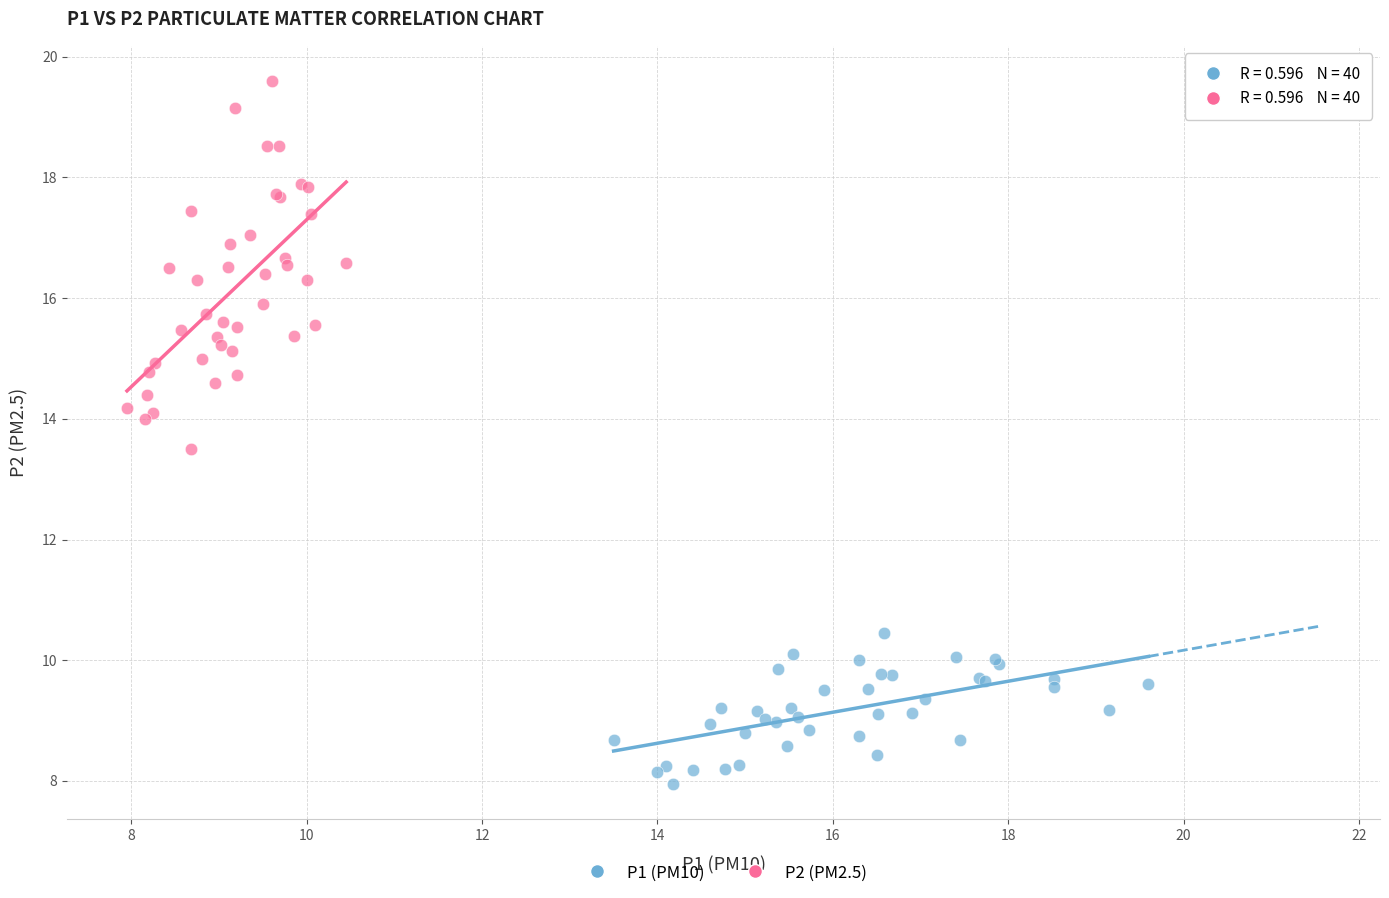

Which series contains the lowest Y value?

P1 (PM10)